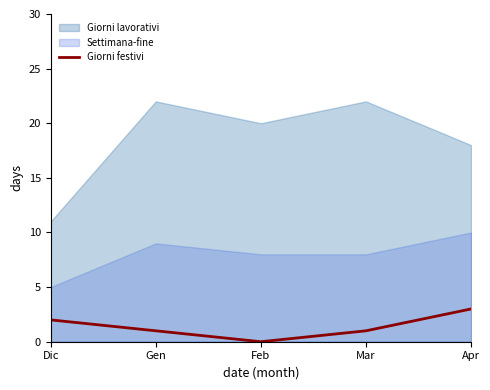

Count the number of values greater than 1.

2